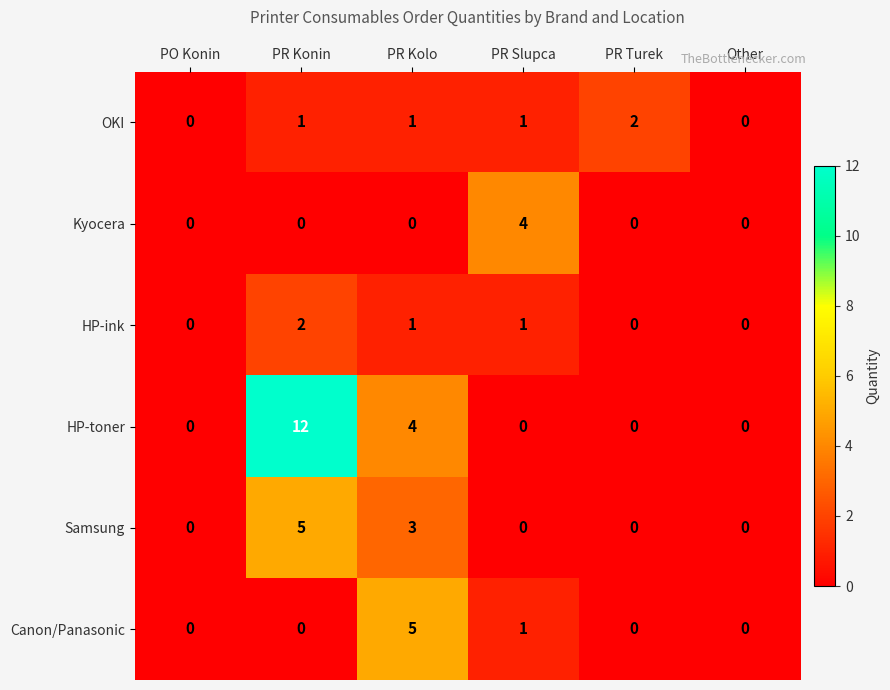

At which category is the sum across all series the highest?

PR Konin